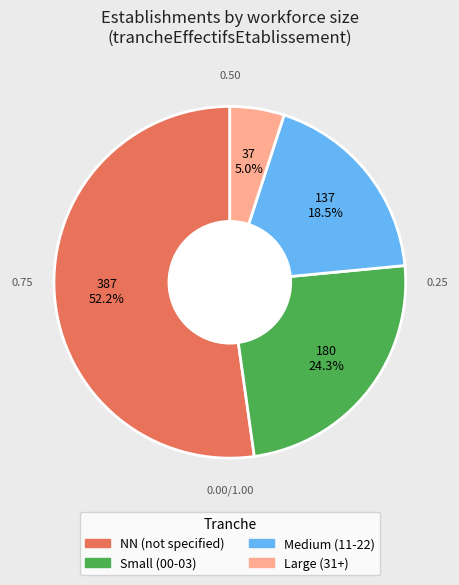

Does any single category account for the majority?

Yes